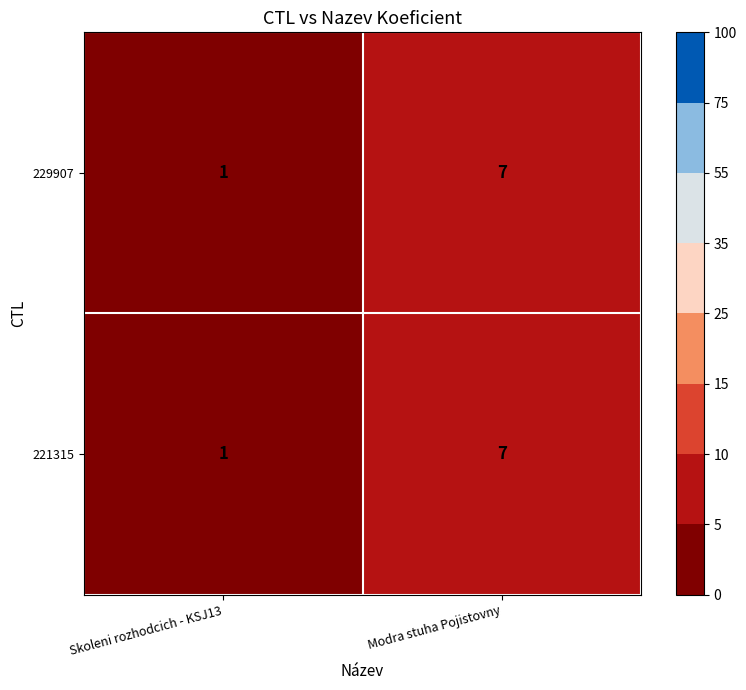

List the labels in order of 221315 value, smallest first.

Skoleni rozhodcich - KSJ13, Modra stuha Pojistovny